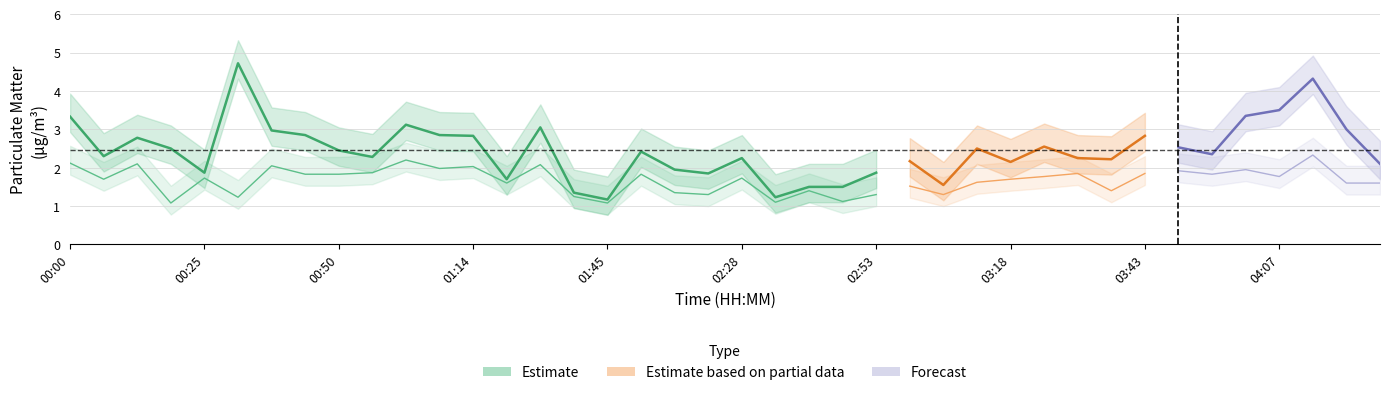

What is the label of the 29th point from the right?

01:08